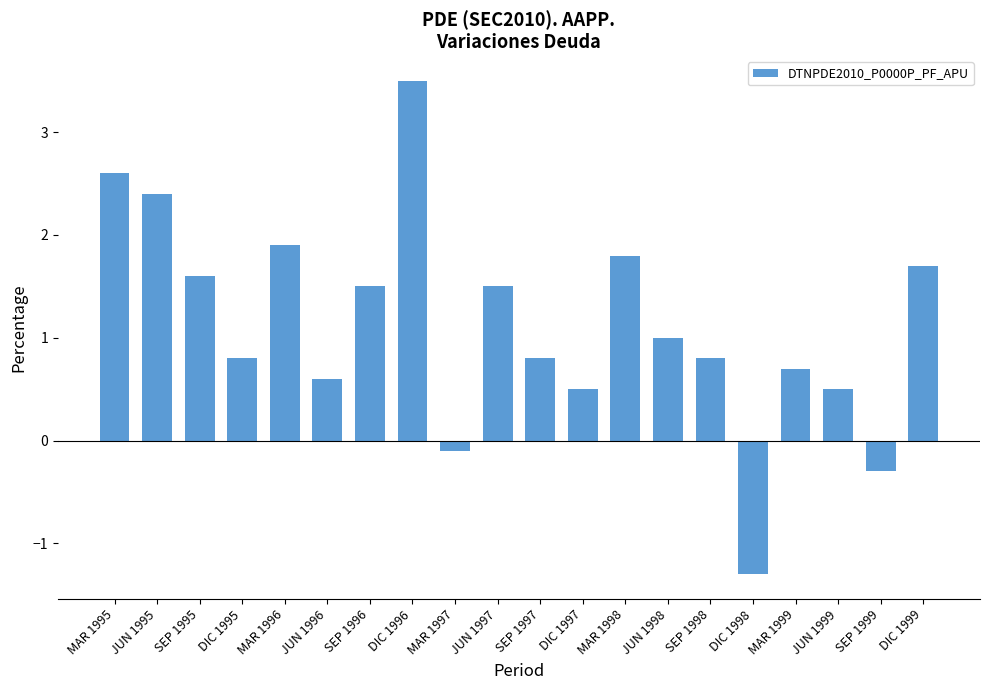

Between SEP 1998 and SEP 1995, which is larger?

SEP 1995